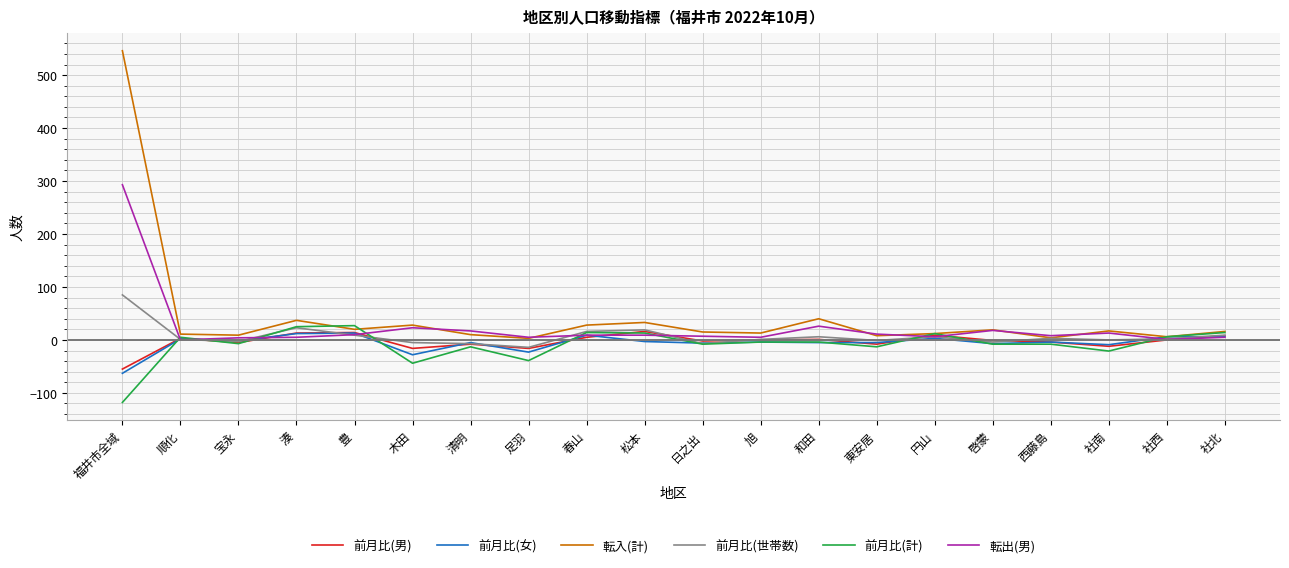

Does the chart display data point markers on the line(s)?

No